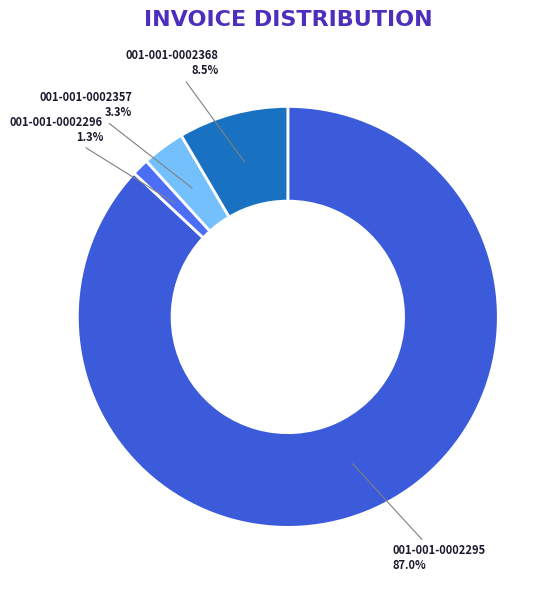

Which category has the biggest portion of the pie?

001-001-0002295